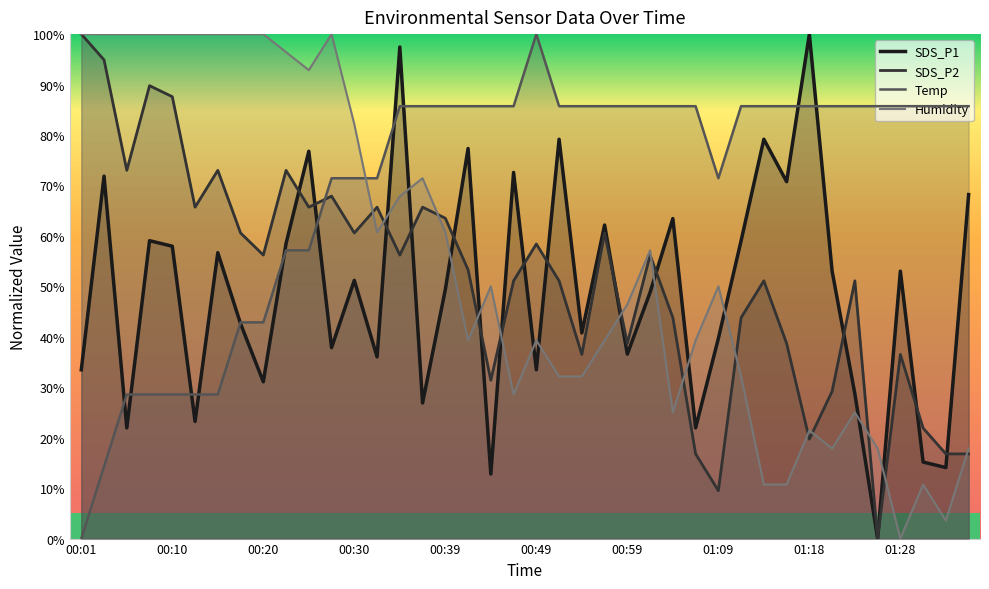

At how many categories does at least one series exceed 66?

40